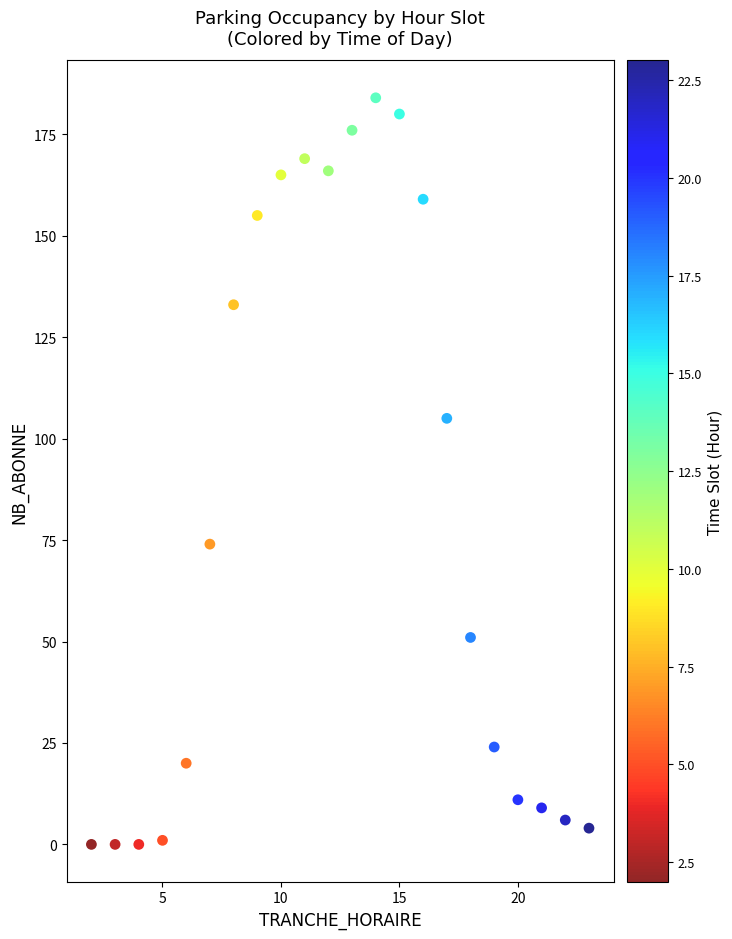

What is the range of Y values (max minus min)?

184